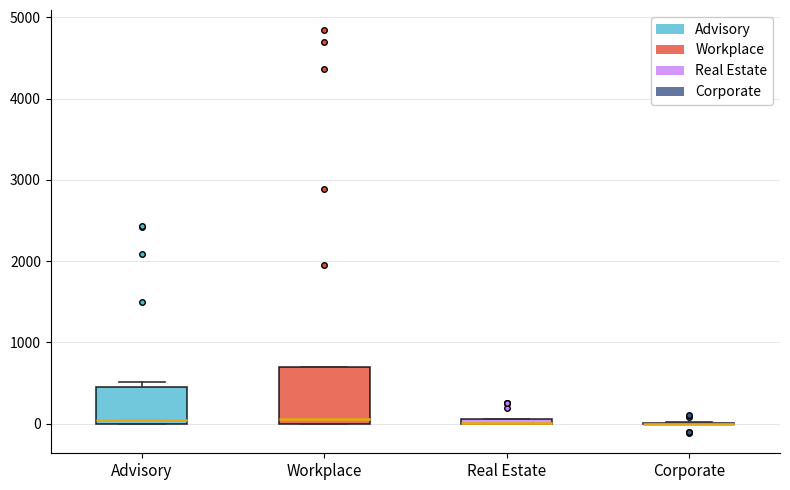

Comparing the boxes themselves (not the whiskers), which one is the tallest?

Workplace